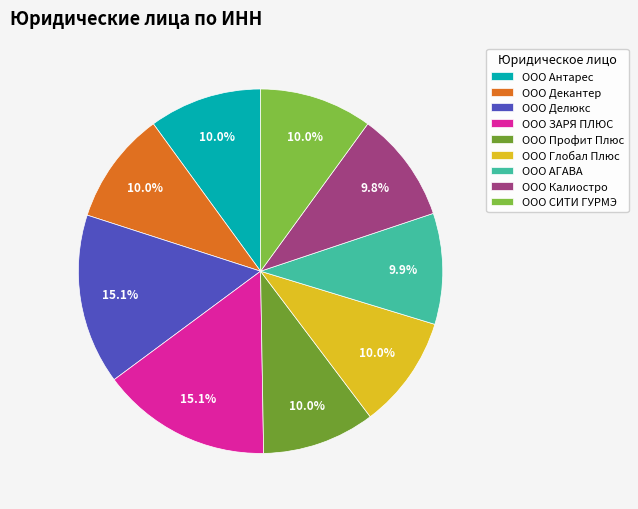

Count the number of slices in the pie.

9